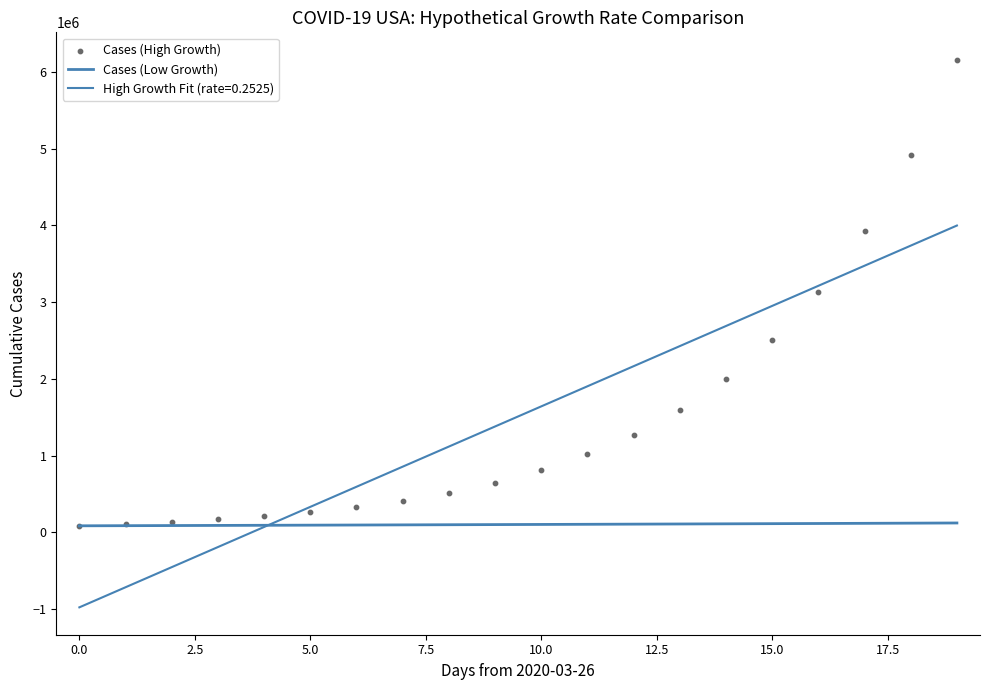

Which series has the largest total across all categories?

Cases (High Growth)